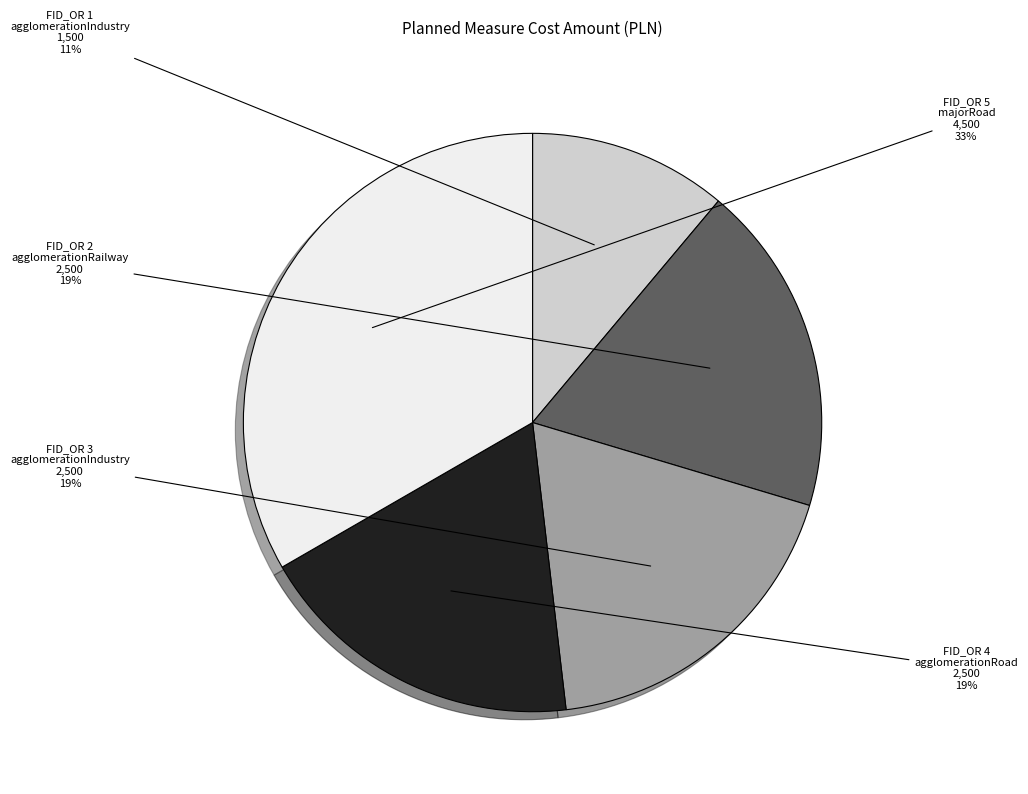

To the nearest percent, what is the difference between the largest and smallest slice percentages?

22%